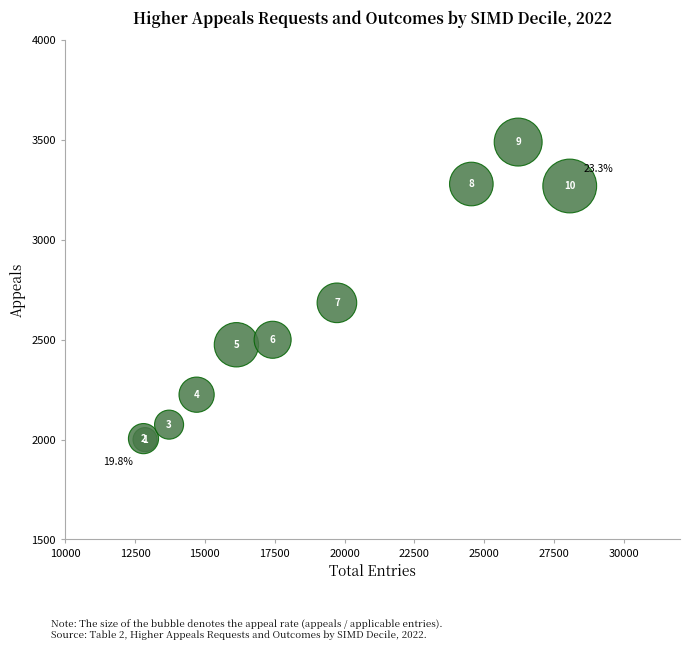

What Y value in the scatter plot is closest to 2745?

2685